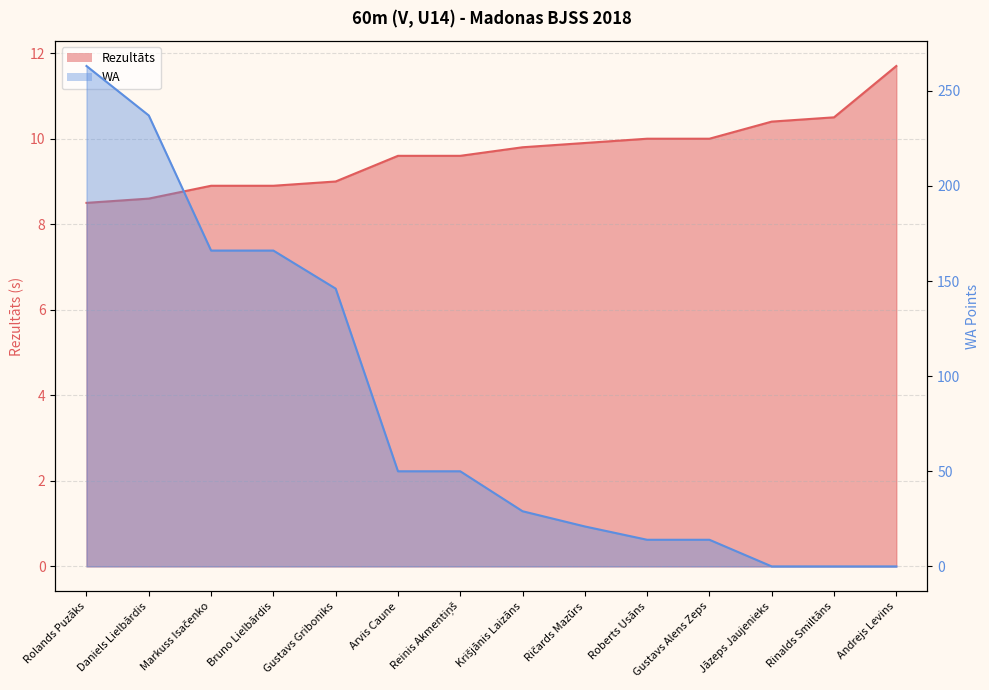

What is the difference between the maximum and second lowest values in the Rezultāts series?

3.1